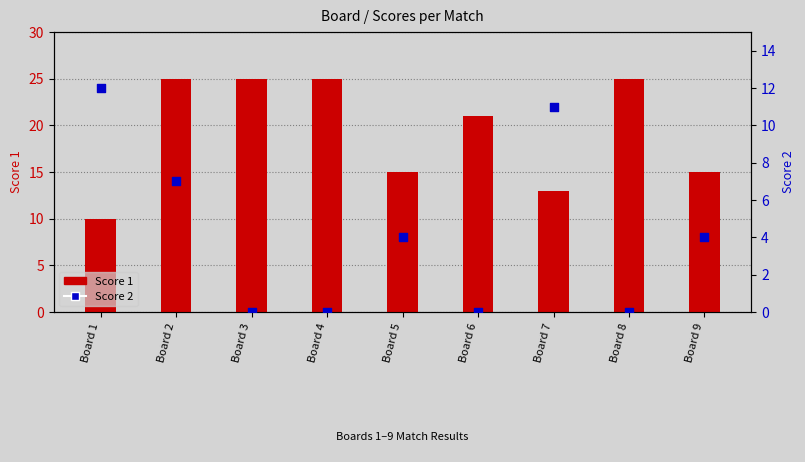

At how many categories does at least one series exceed 6?

9